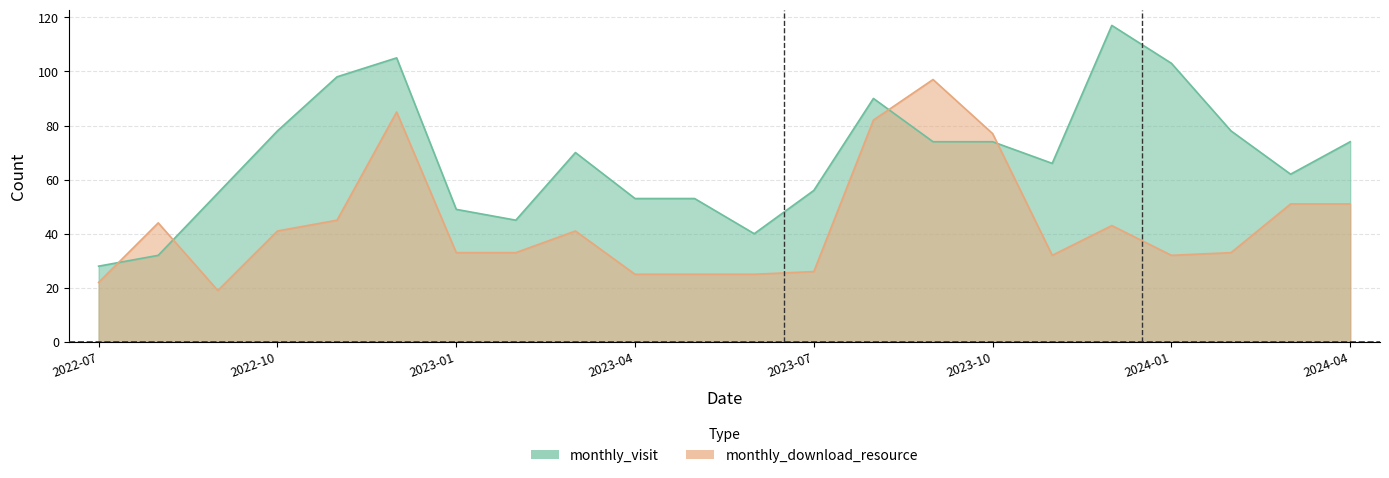

At how many categories does at least one series exceed 33?

21